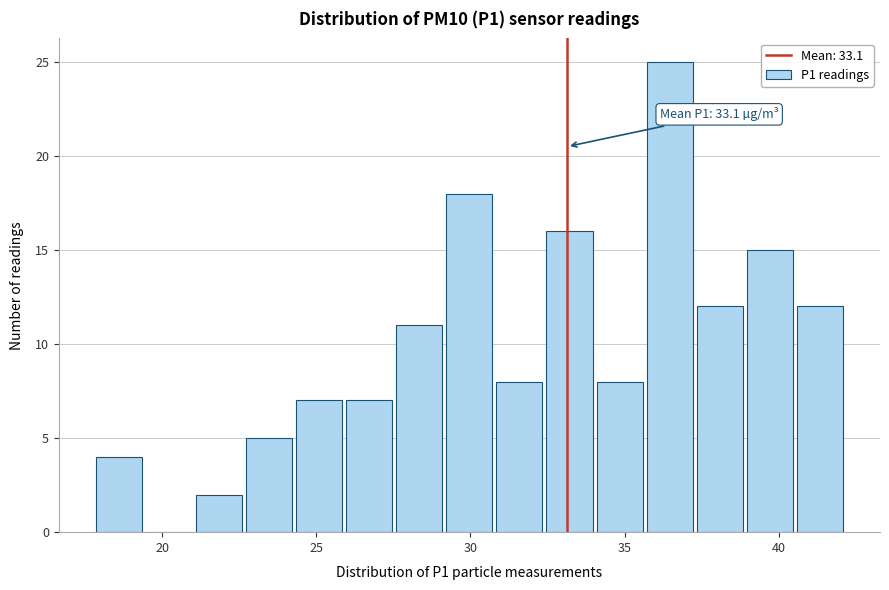

Around what value on the x-axis is the tallest bar? Give the approximate position of its centre, as read against the axis.

36.5